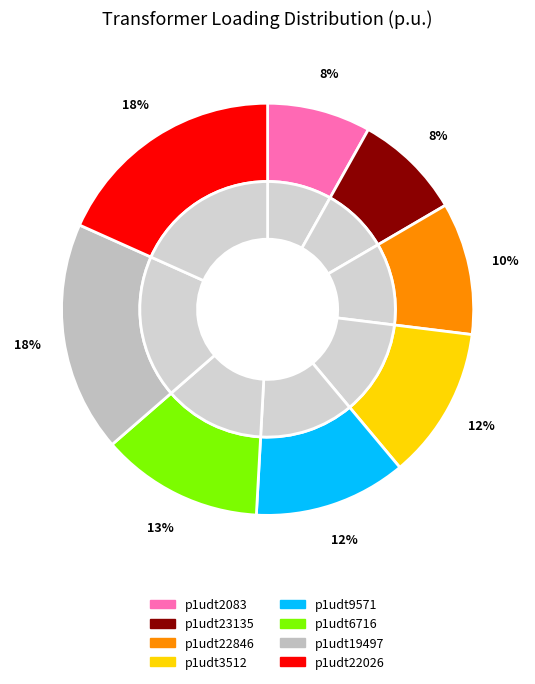

How many slices are in this pie chart?

8